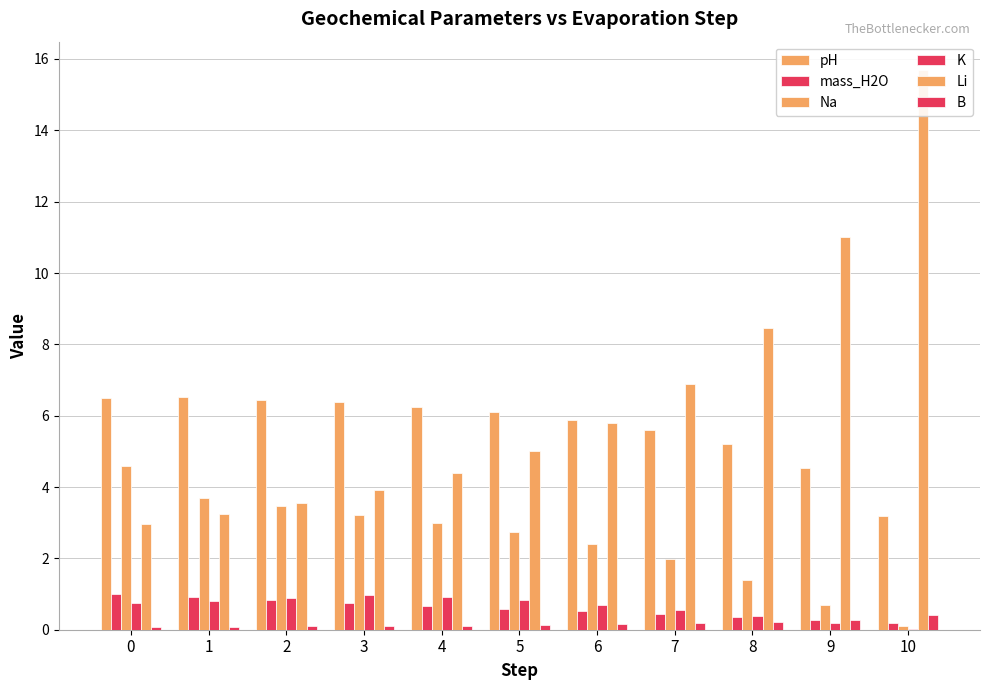

What are all the series names shown in the legend?

pH, mass_H2O, Na, K, Li, B